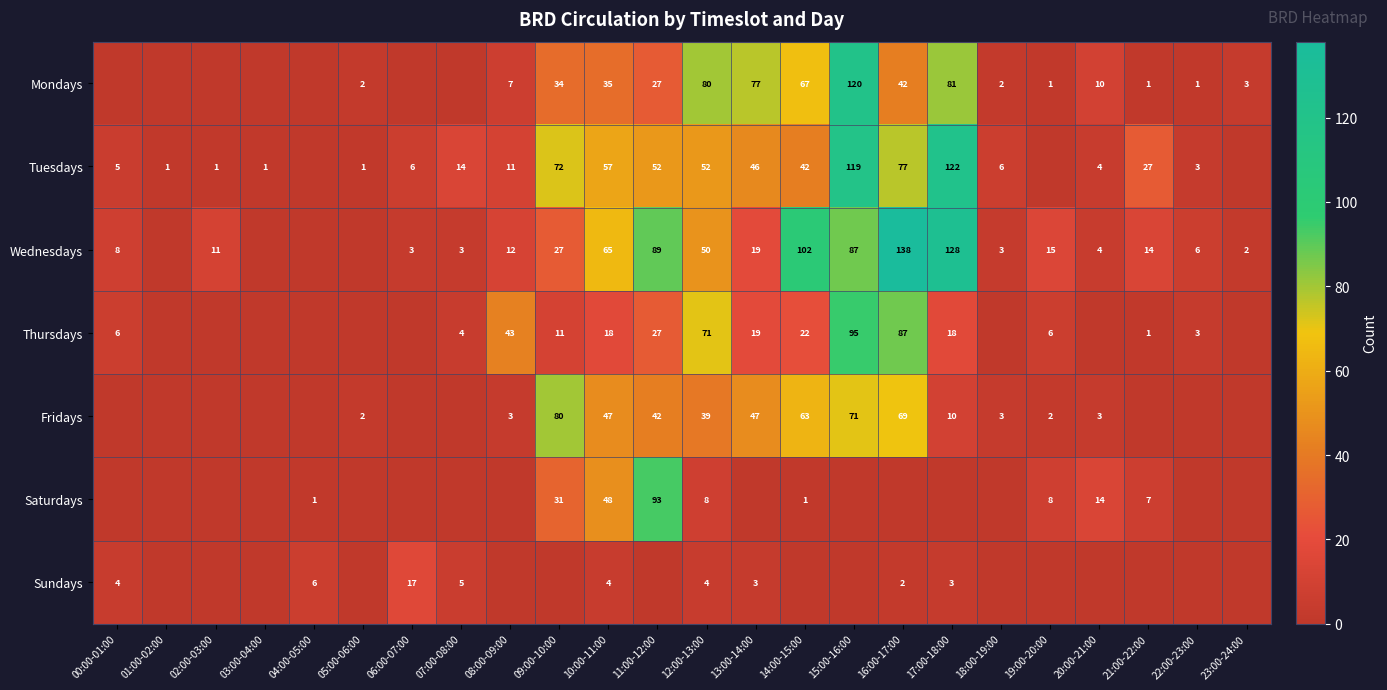

What is the sum of the Fridays values at 09:00-10:00 and 15:00-16:00?

151